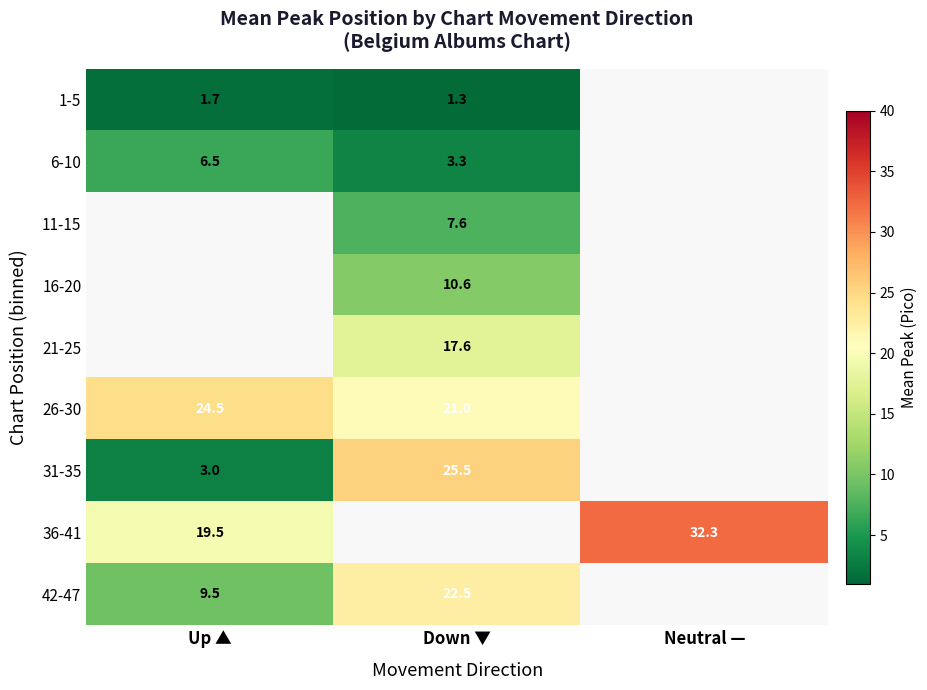

What is the spread (max minus min) of values at Down ▼?

24.2